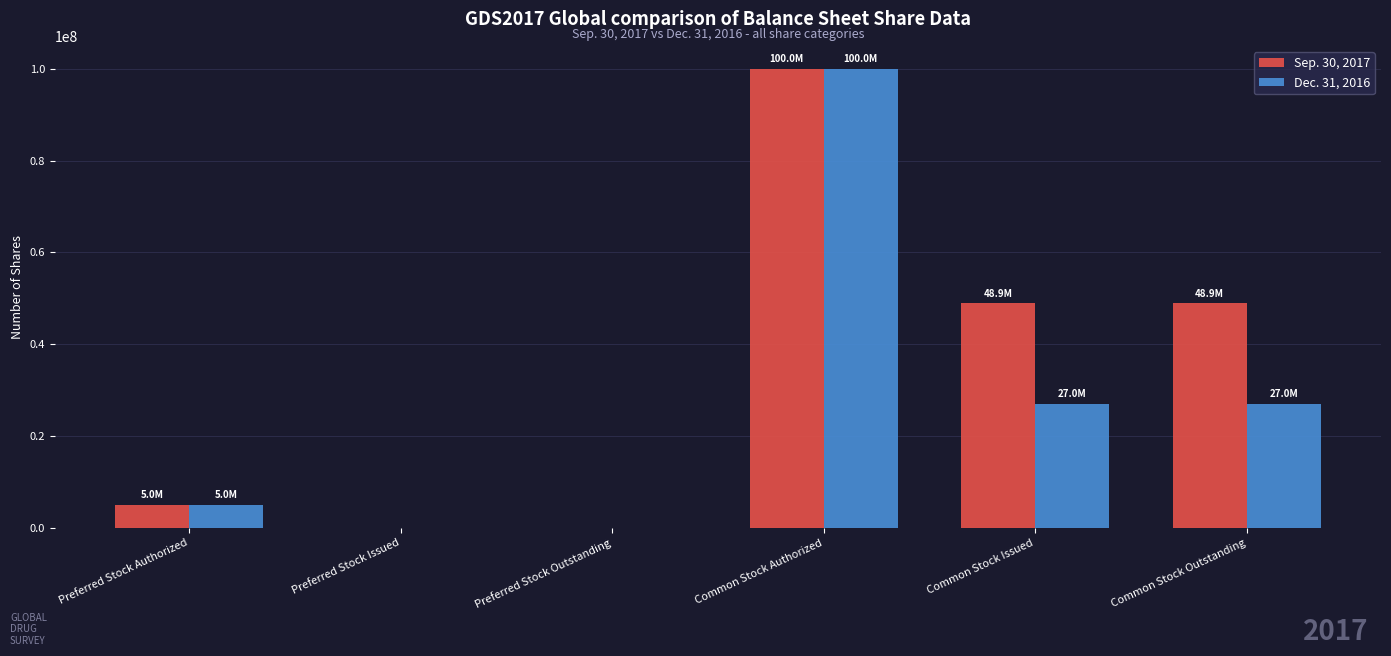

How many series are shown in this chart?

2